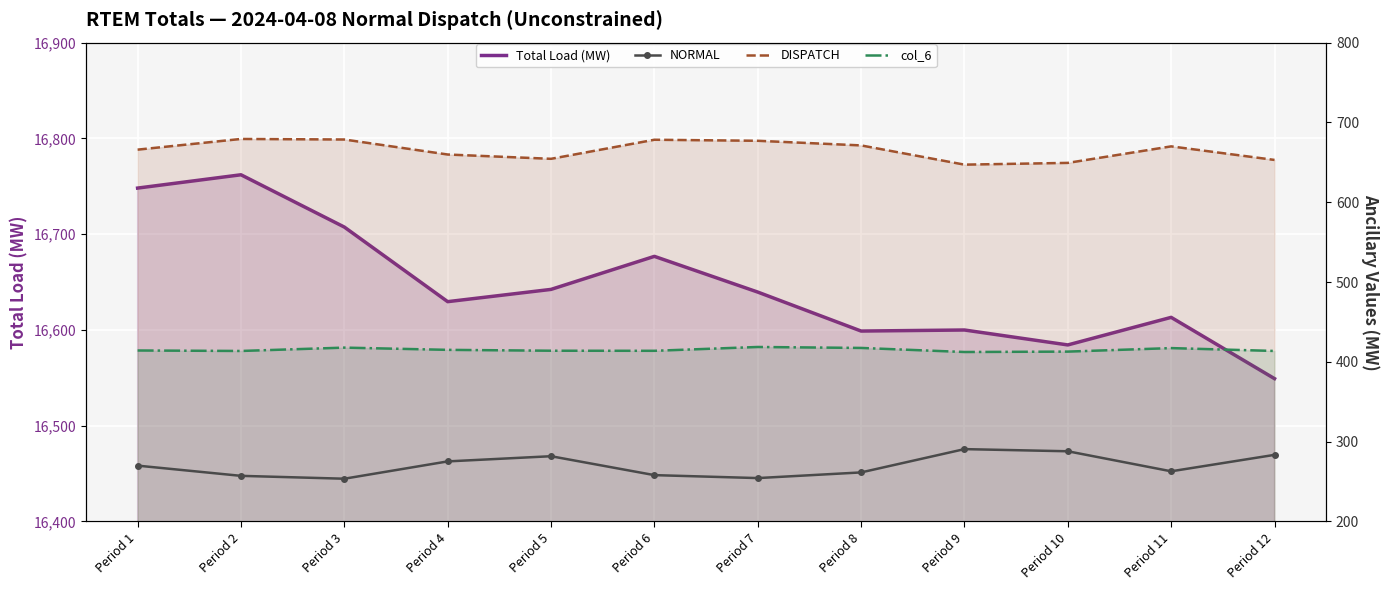

Is the value of Total Load (MW) at Period 8 greater than the value of NORMAL at Period 6?

Yes